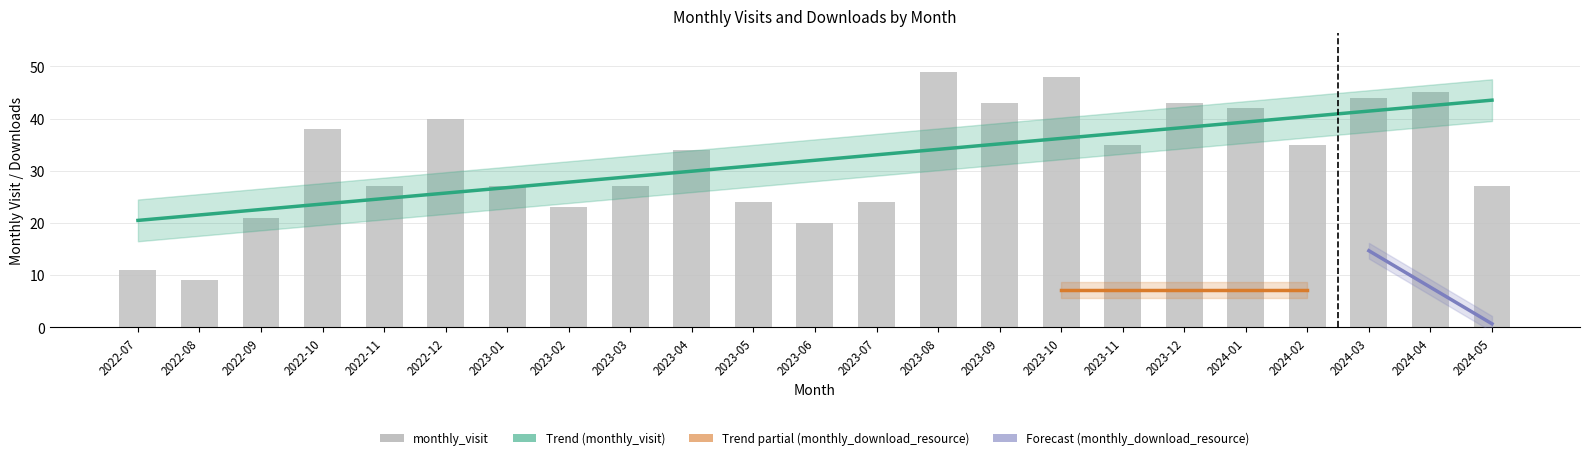

What is the difference between the values at 2023-08 and 2023-12?

6